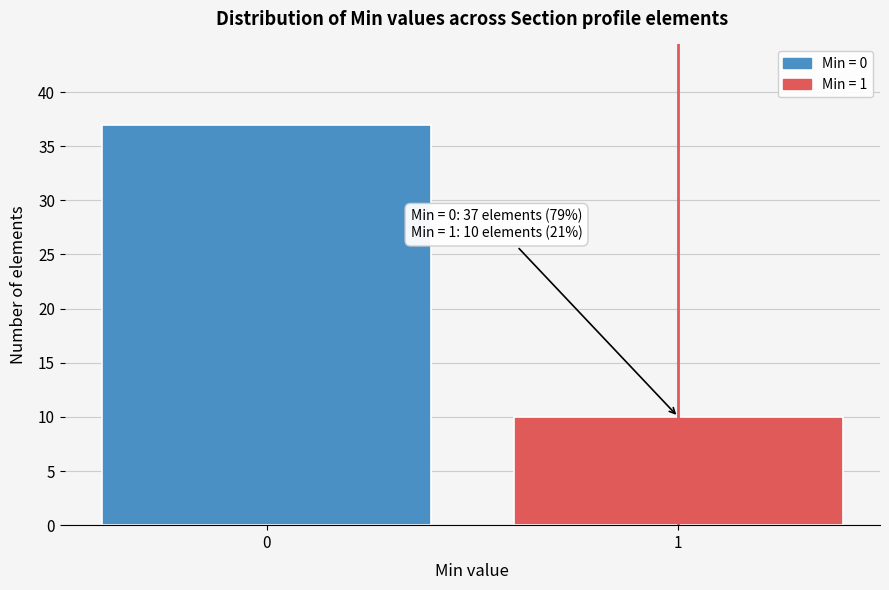

Reading right to left, list all the values displayed in this chart.

10	37